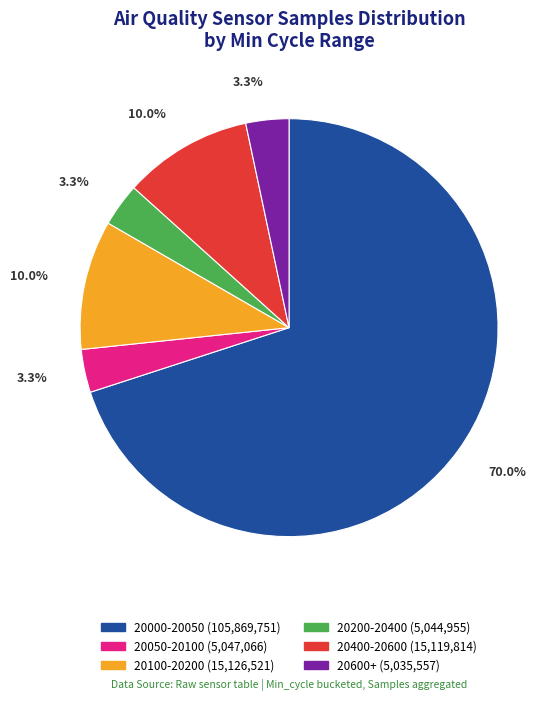

Is there any slice that represents more than half of the pie?

Yes